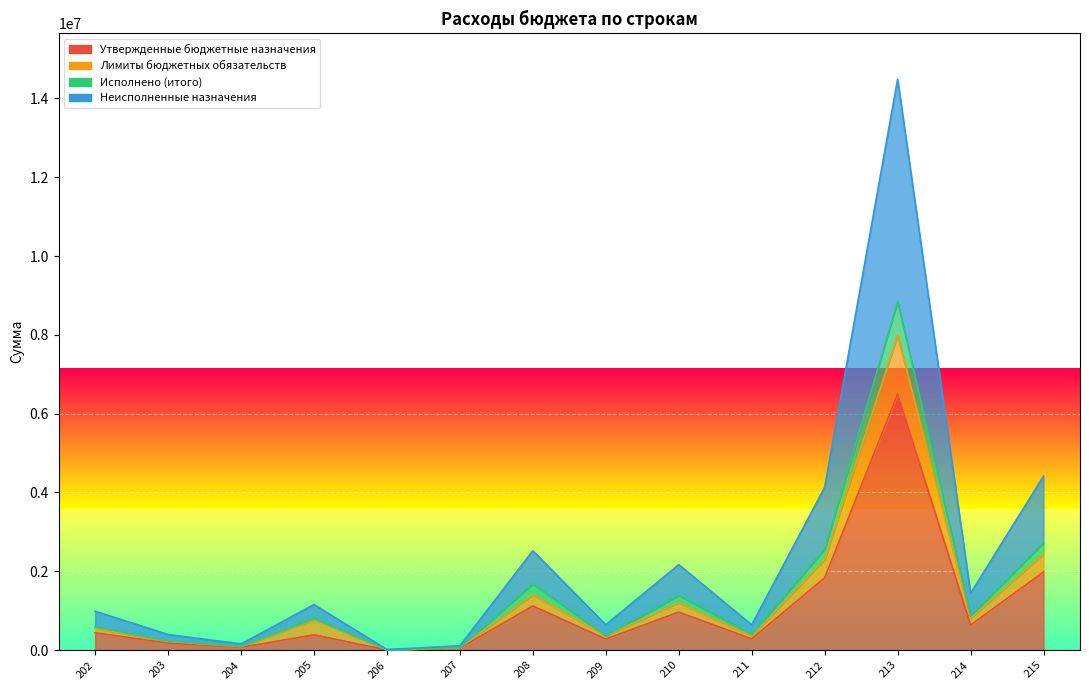

What is the spread (max minus min) of values at 203?

219200.0